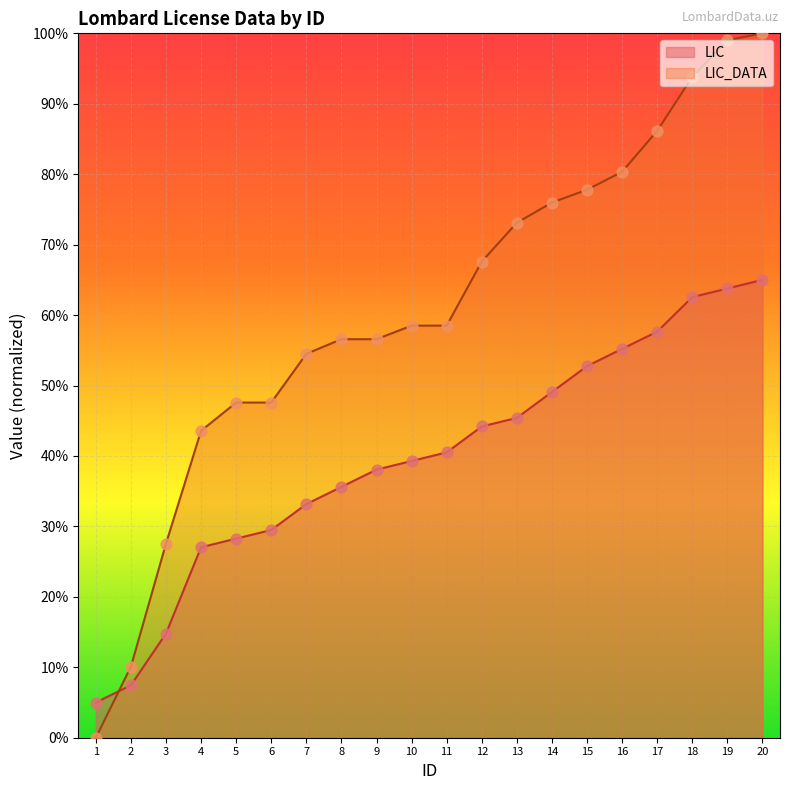

At which category is the sum across all series the highest?

20